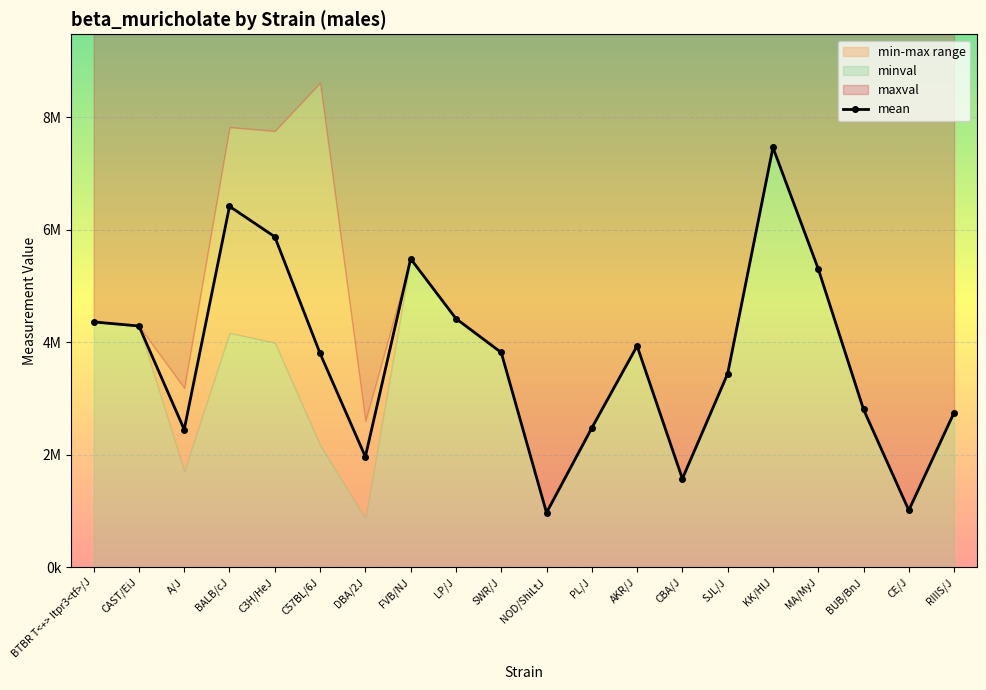

What is the sum of the mean values at NOD/ShiLtJ and CAST/EiJ?

5254630